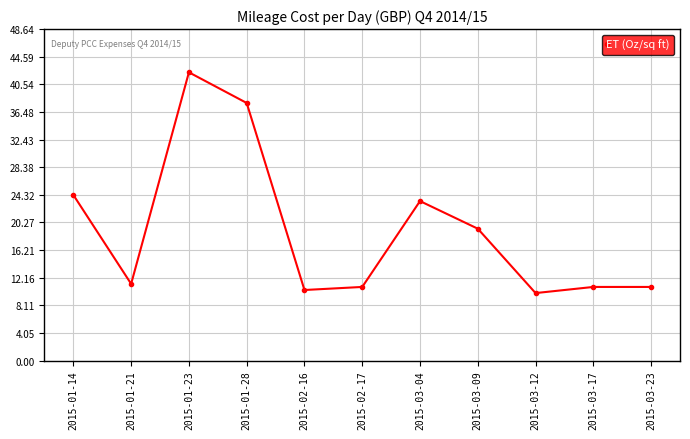

How many points are lower than both their immediate neighbors (excluding endpoints)?

3